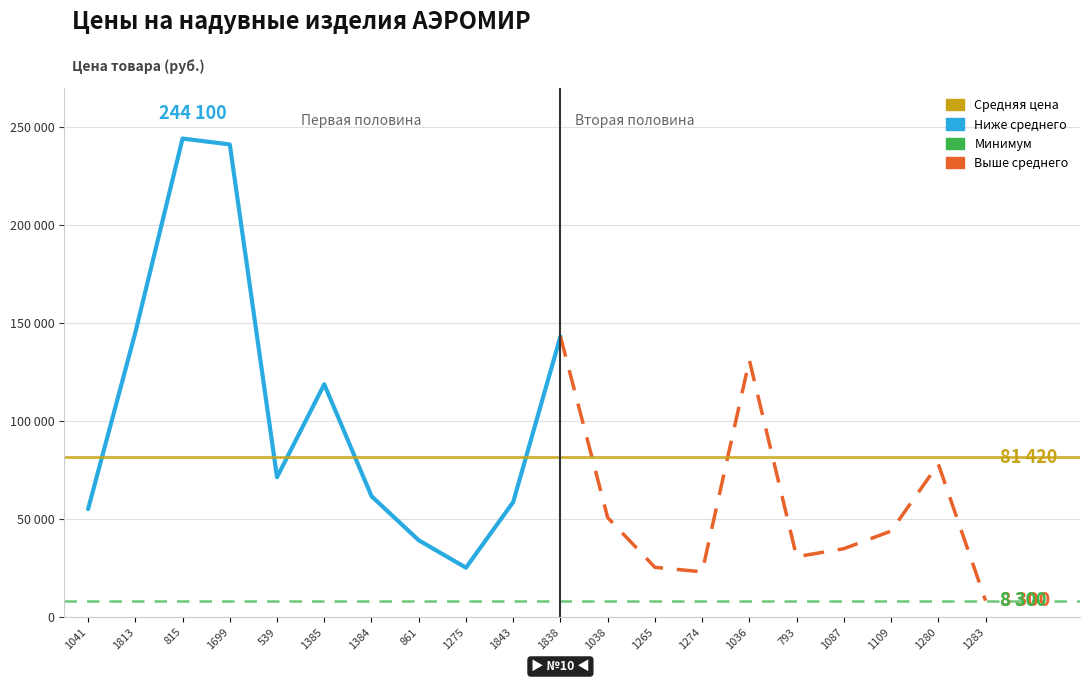

How many data points are less than 58600?

10